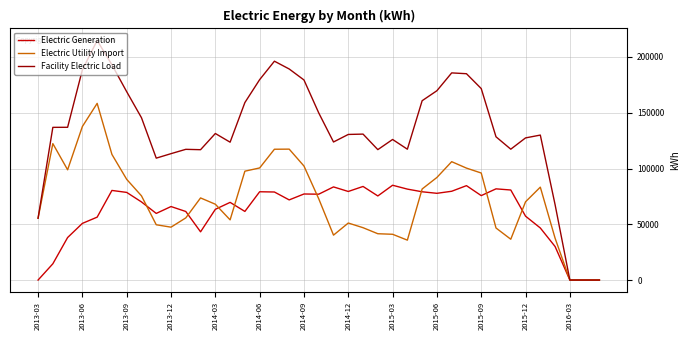

Which series has the largest total across all categories?

Facility Electric Load